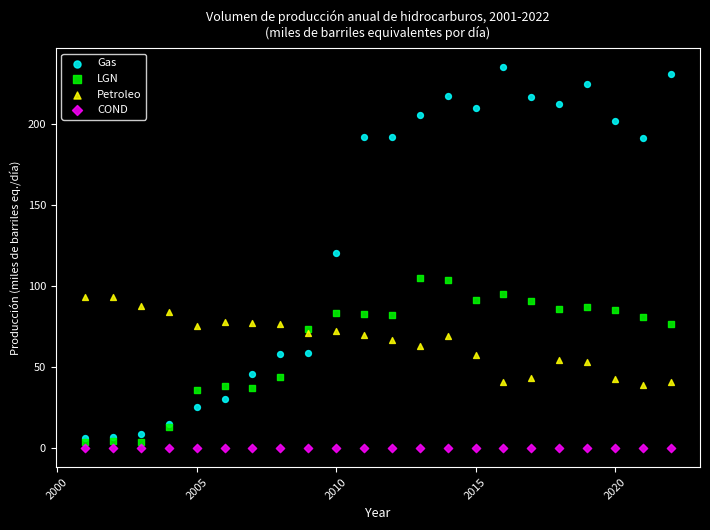

What are all the series names shown in the legend?

Gas, LGN, Petroleo, COND